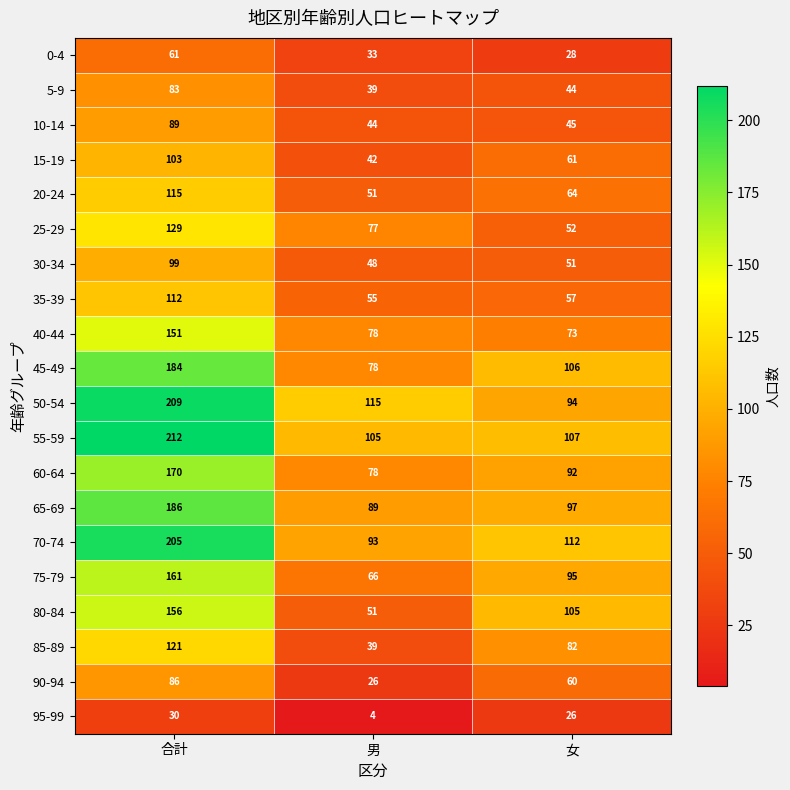

What is the average value of the 65-69 series?

124